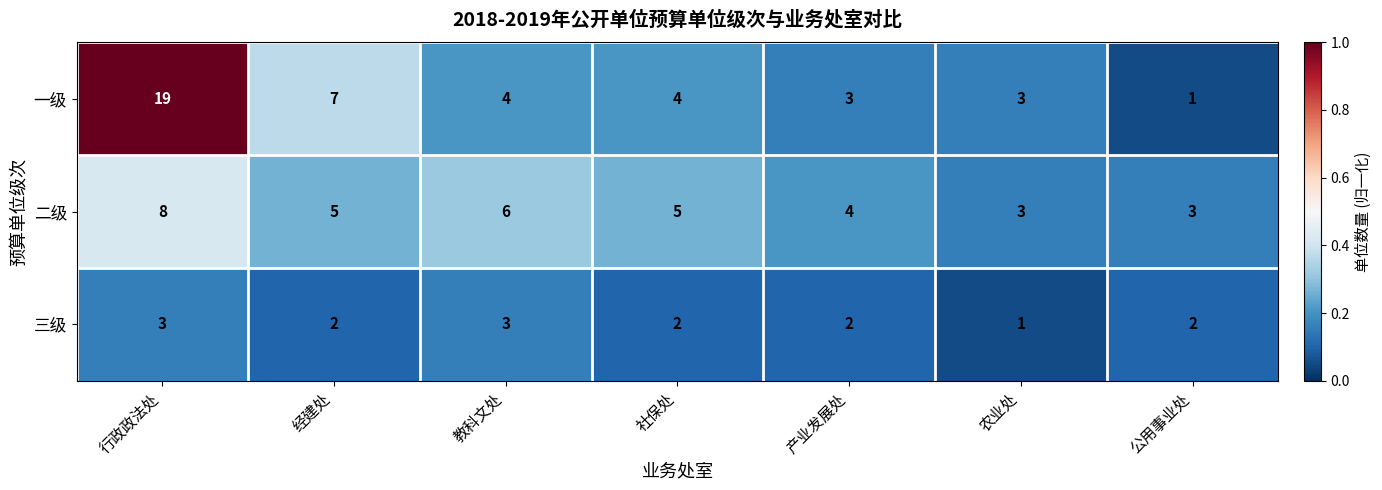

What is the spread (max minus min) of values at 社保处?

3